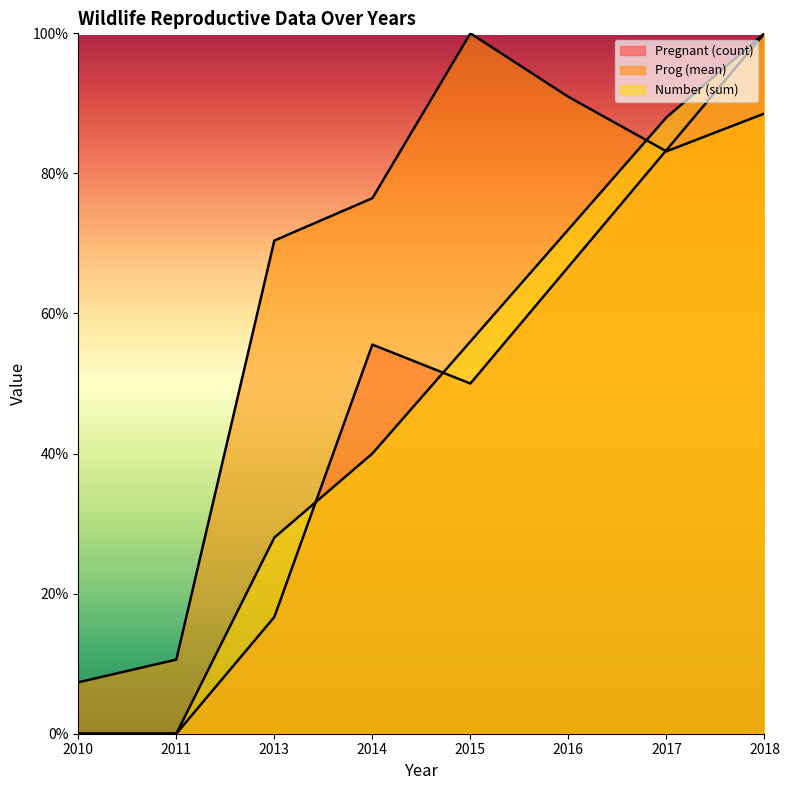

Which has a higher value, 2011 or 2017?

2017